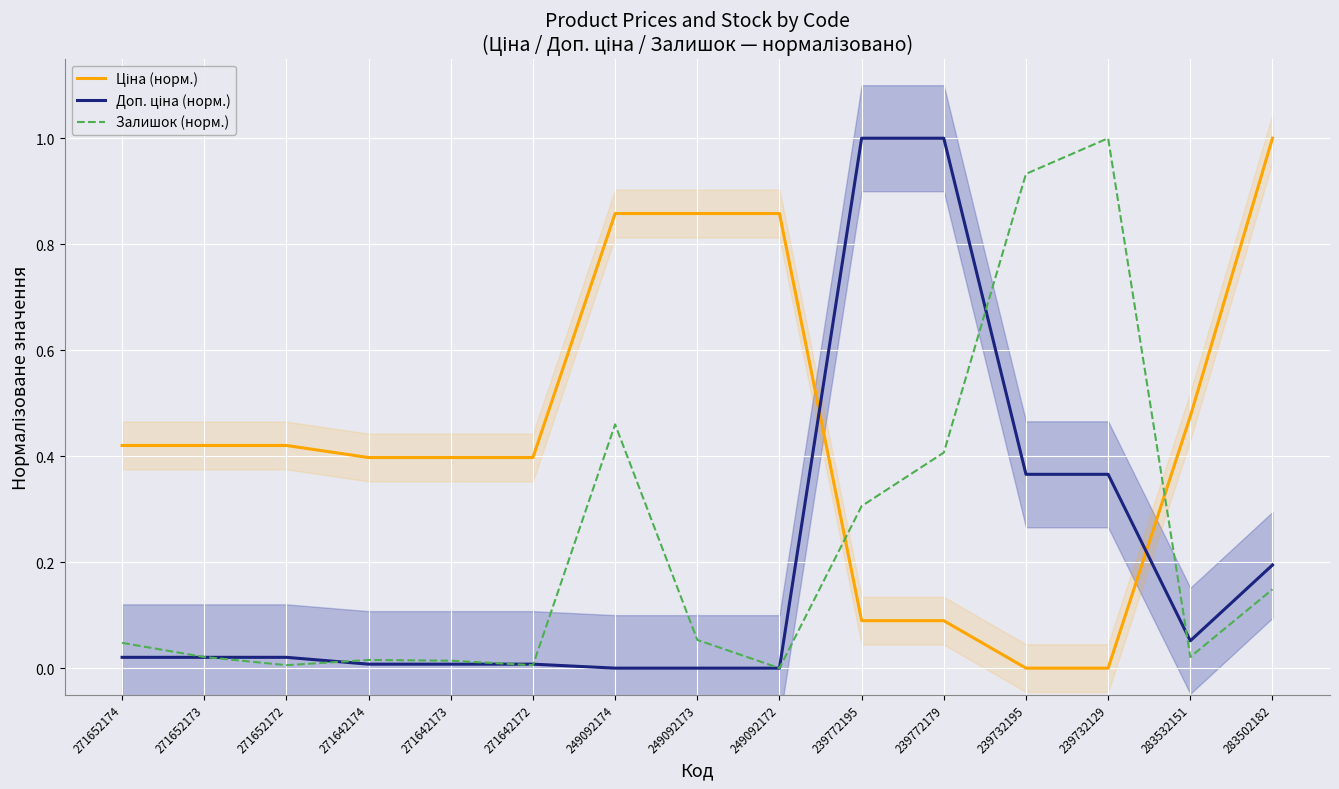

At how many categories does at least one series exceed 0?

15